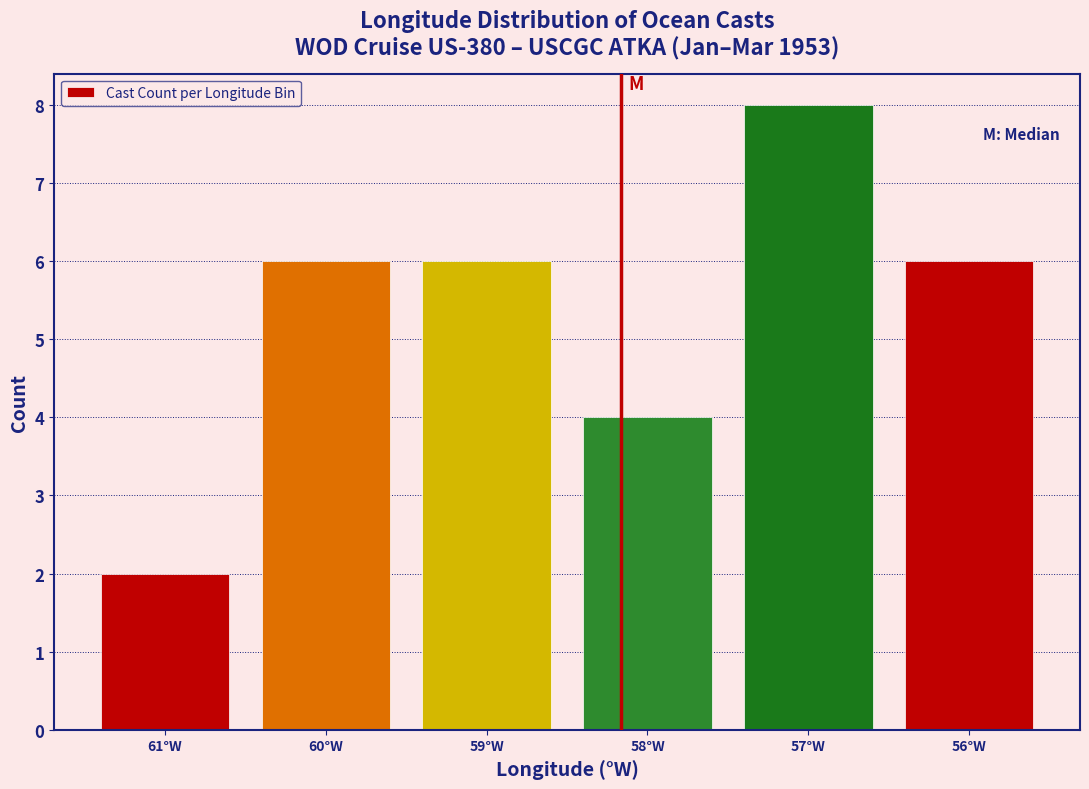

Reading left to right, transcribe all the data shown in this chart.

61°W=2	60°W=6	59°W=6	58°W=4	57°W=8	56°W=6